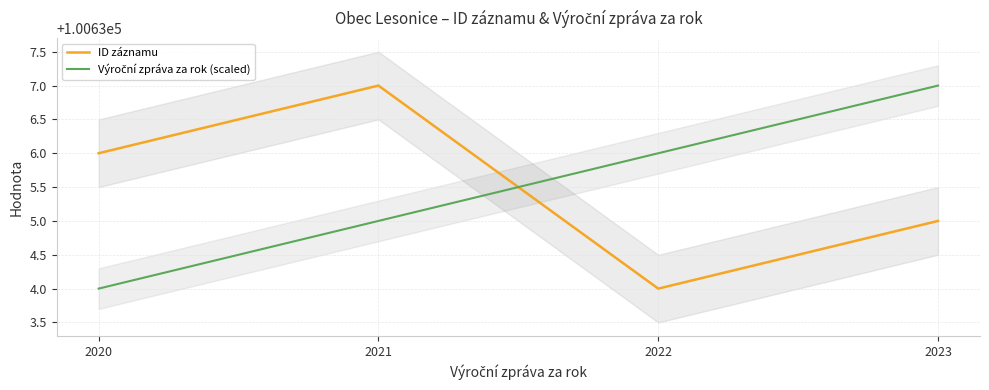

True or false: ID záznamu has more than 0 points higher than both neighbors.

True